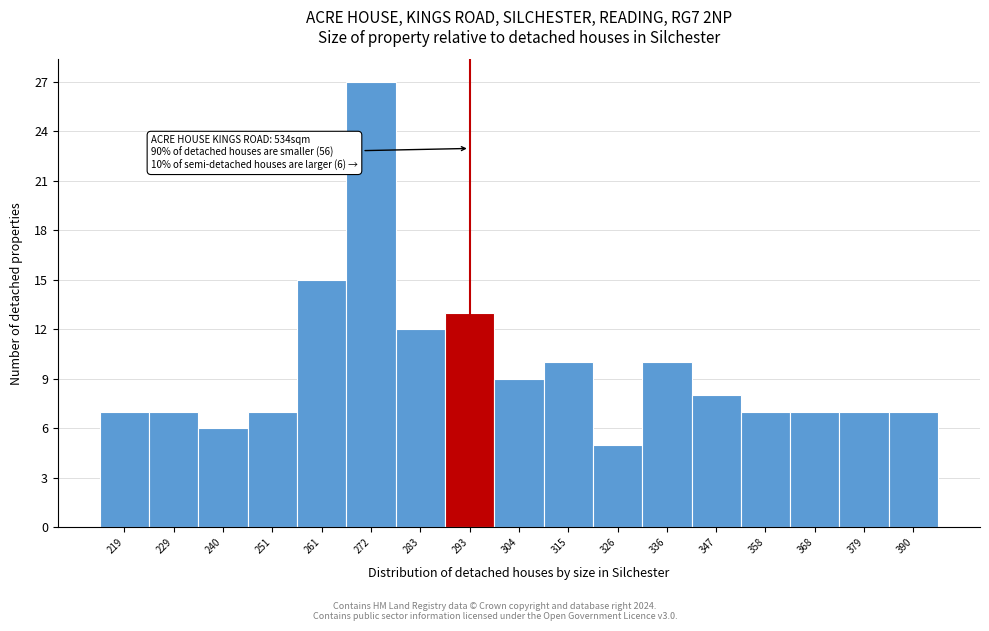

Reading left to right, extract all data points from this chart.

7	7	6	7	15	27	12	13	9	10	5	10	8	7	7	7	7